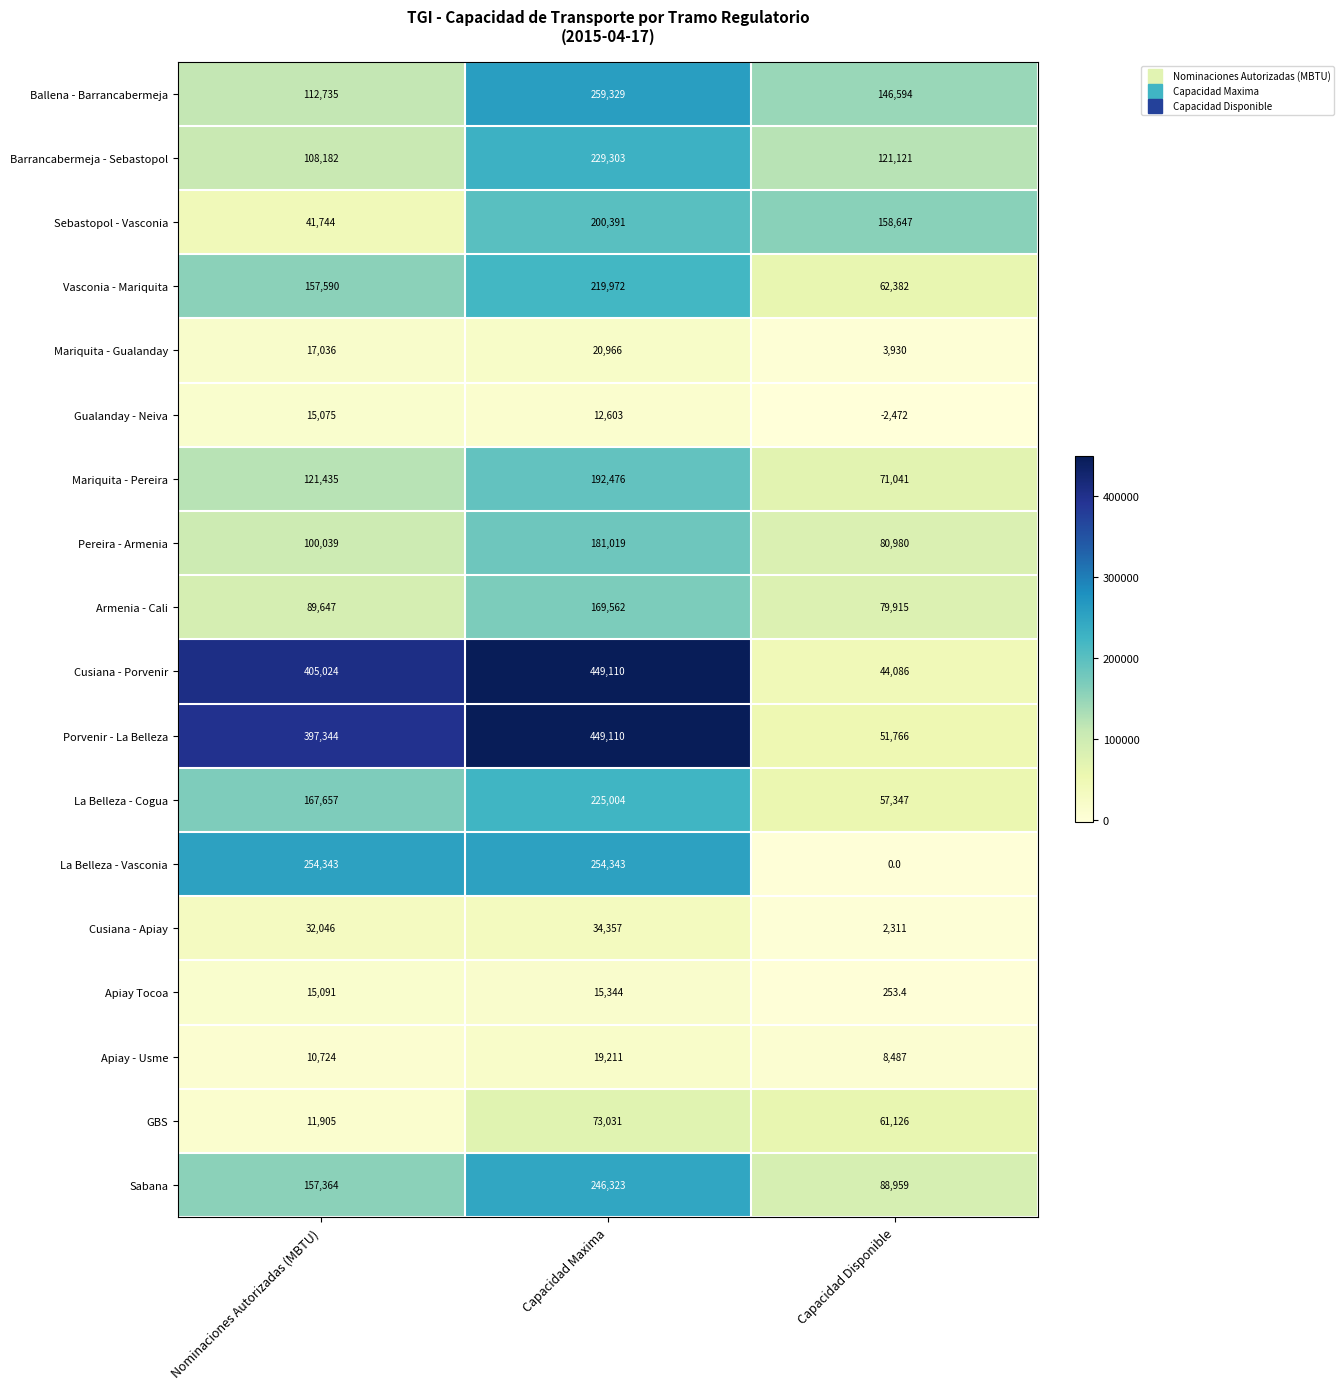

Rank the categories by Cusiana - Porvenir value from lowest to highest.

Capacidad Disponible, Nominaciones Autorizadas (MBTU), Capacidad Maxima